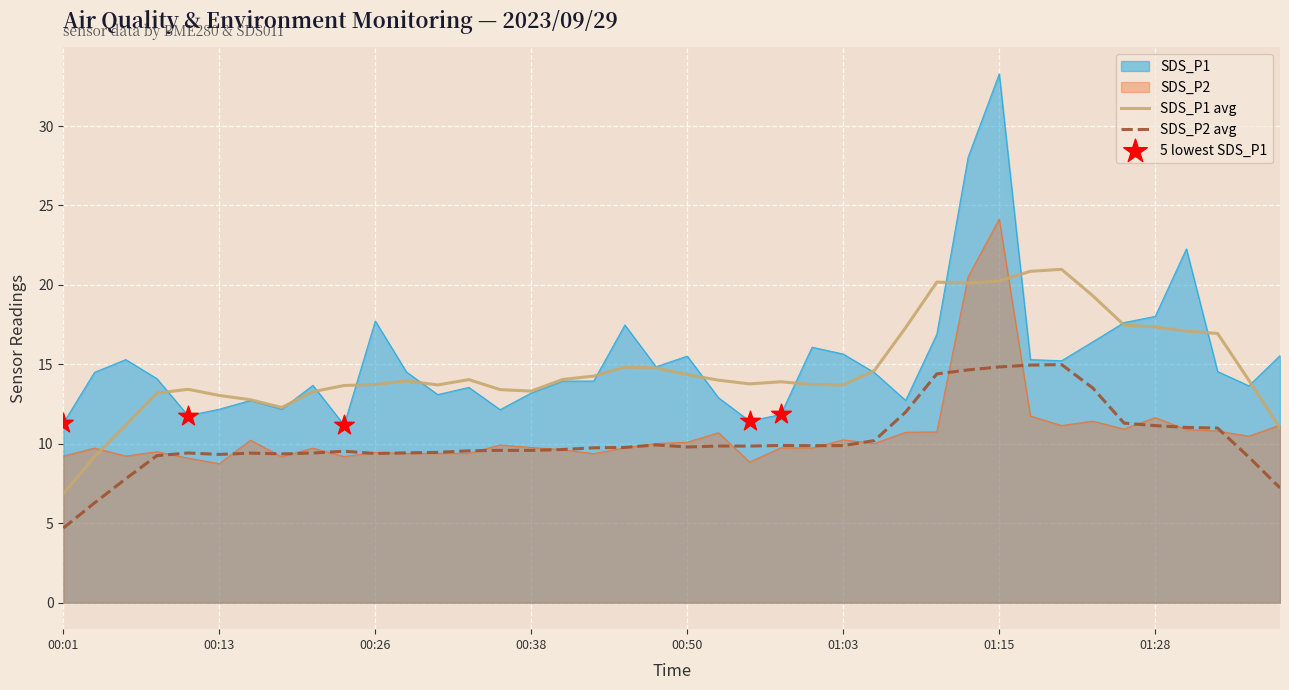

Which series has the largest total across all categories?

SDS_P1